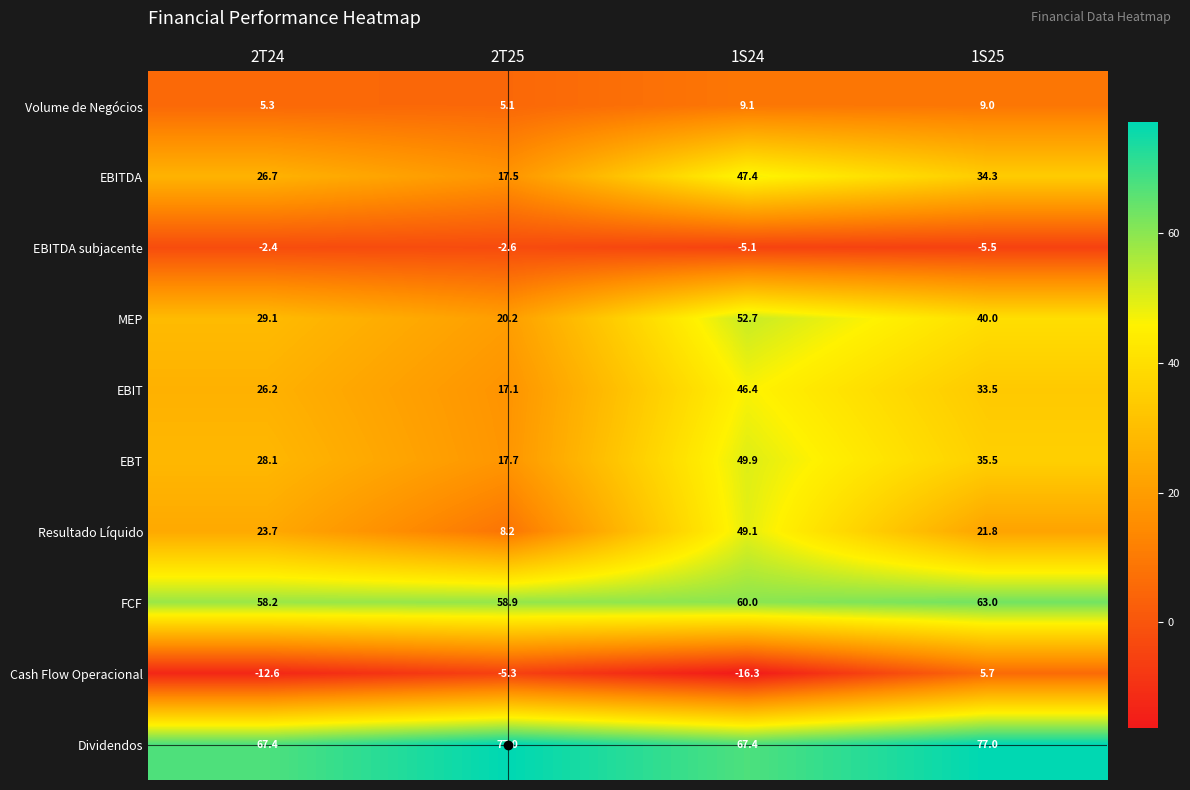

At which label is EBITDA subjacente closest to -3?

2T25